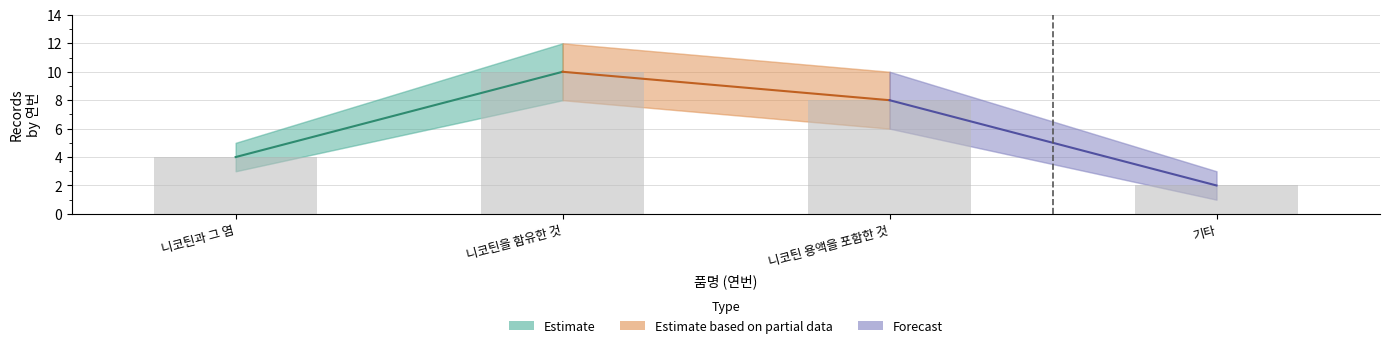

What is the change in value from 니코틴과 그 염 to 니코틴을 함유한 것?

+6